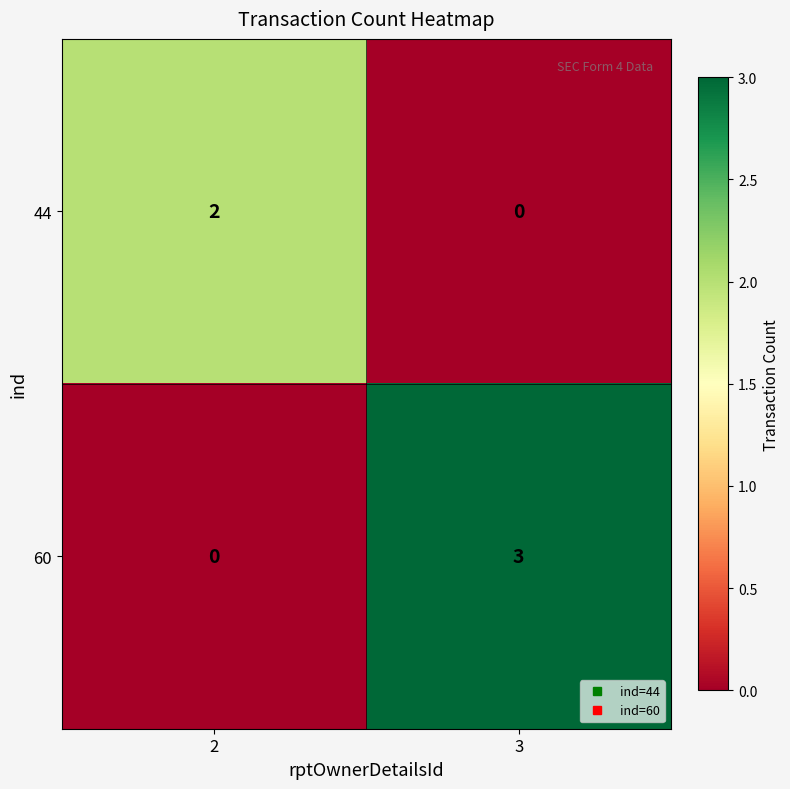

What is the sum of all 60 values?

3